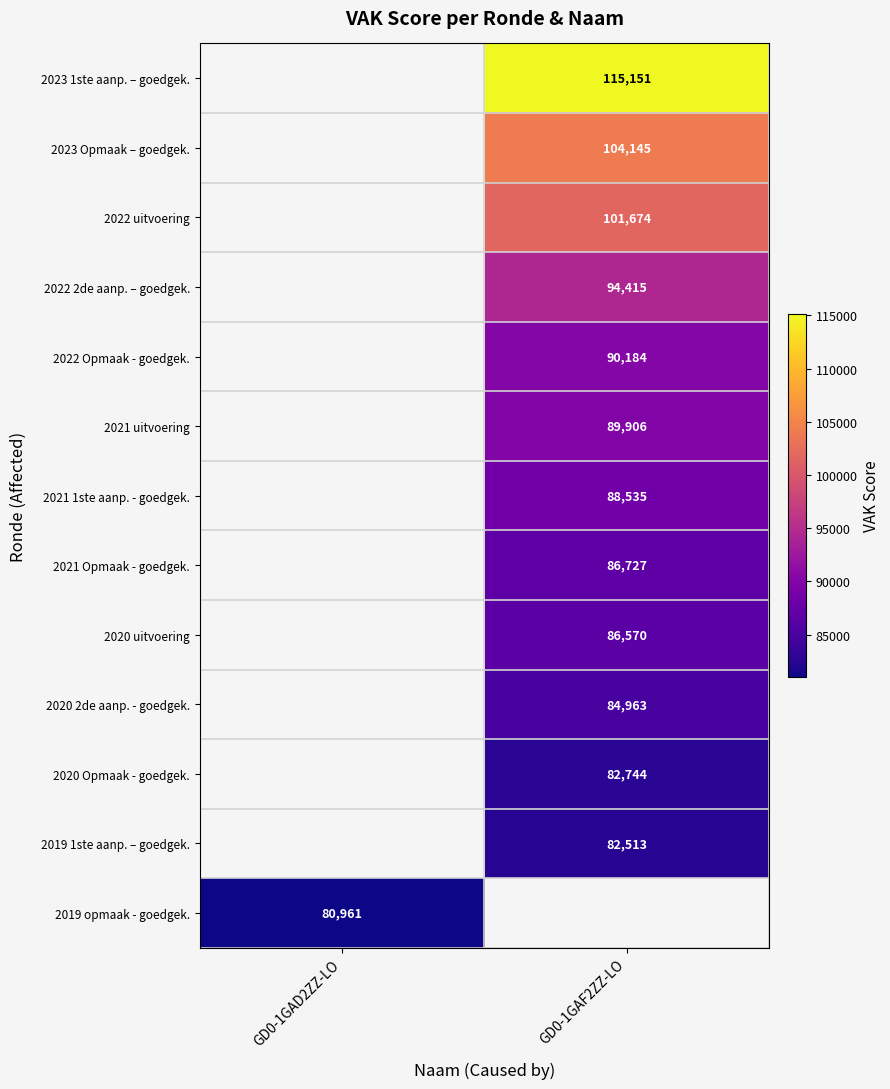

True or false: 2022 2de aanp. – goedgek. has a value of 41528 at GD0-1GAF2ZZ-LO.

False